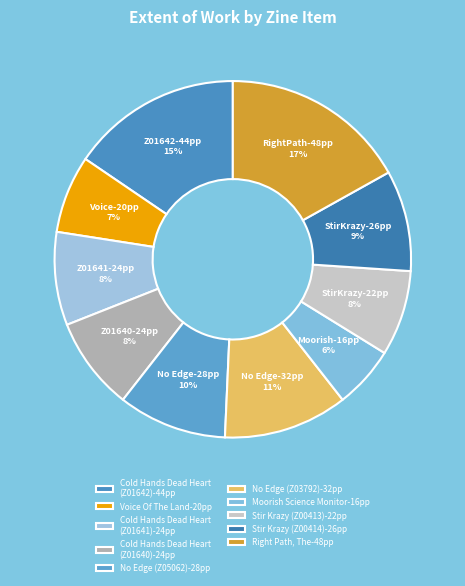

Which slice is the smallest?

Moorish Science Monitor-16pp